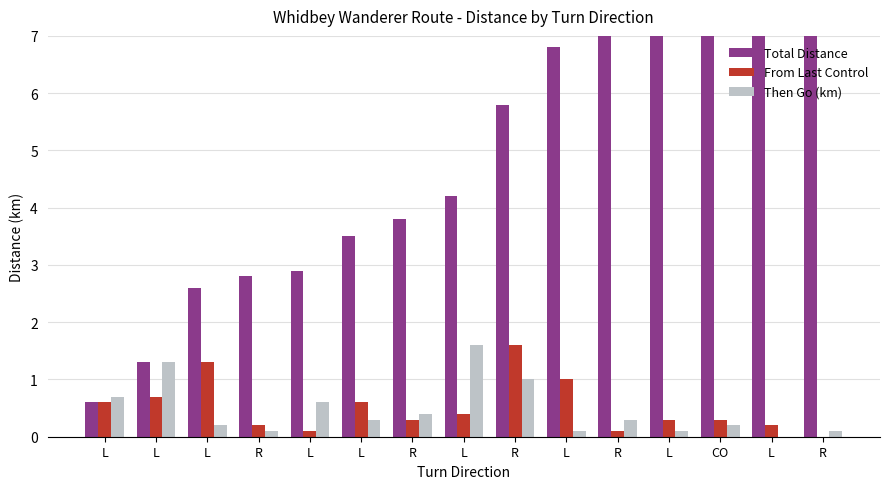

What is the difference between the From Last Control values at L and L?

0.7